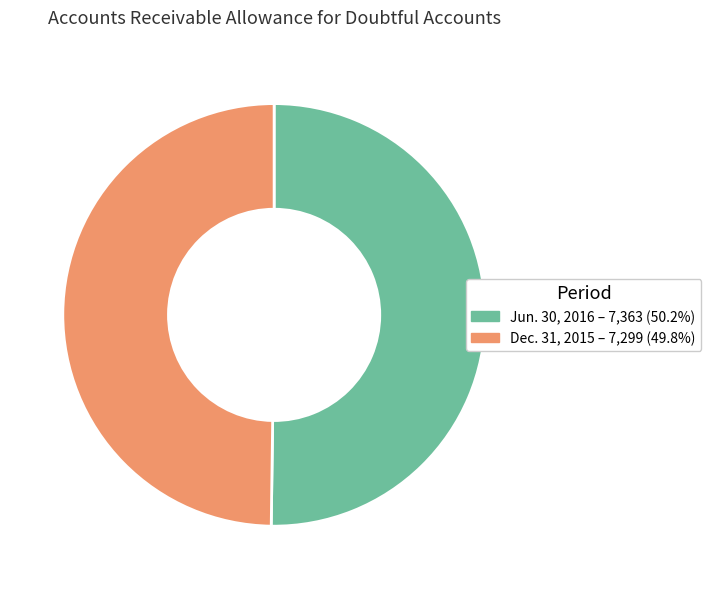

How many segments does this pie chart have?

2